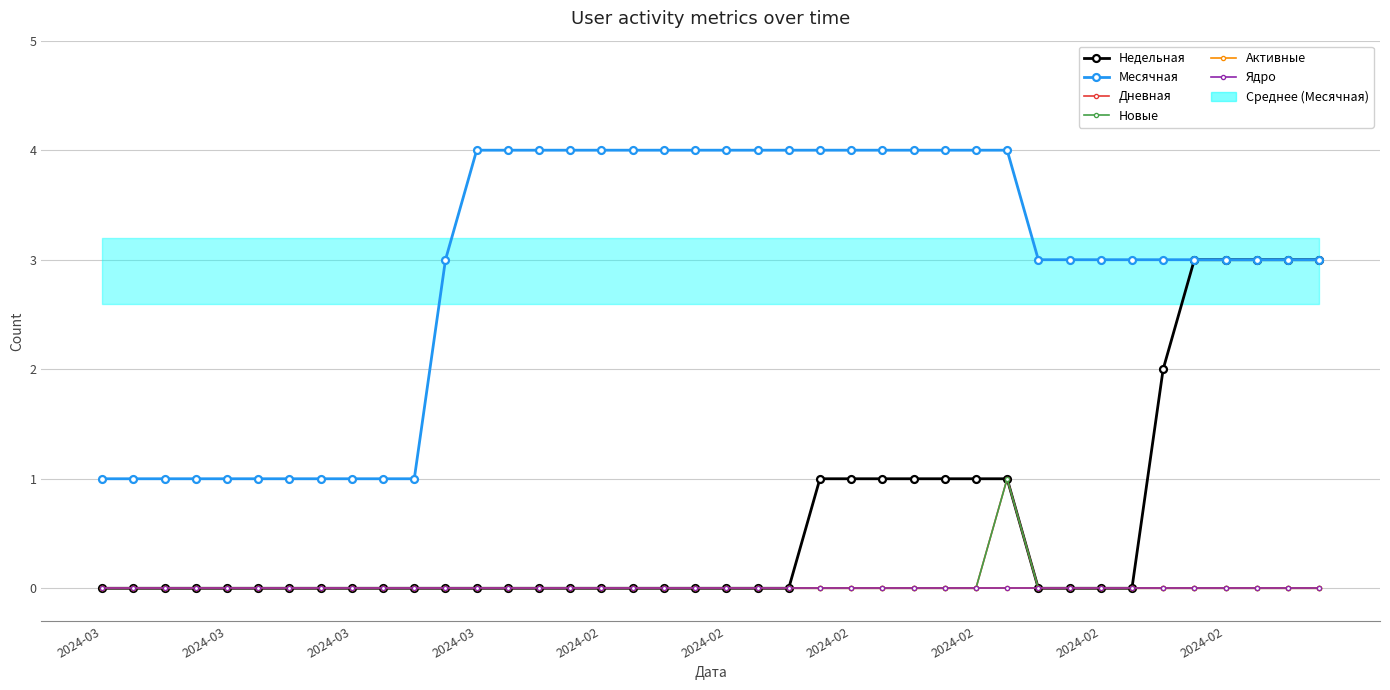

How many lines are shown in the chart?

6